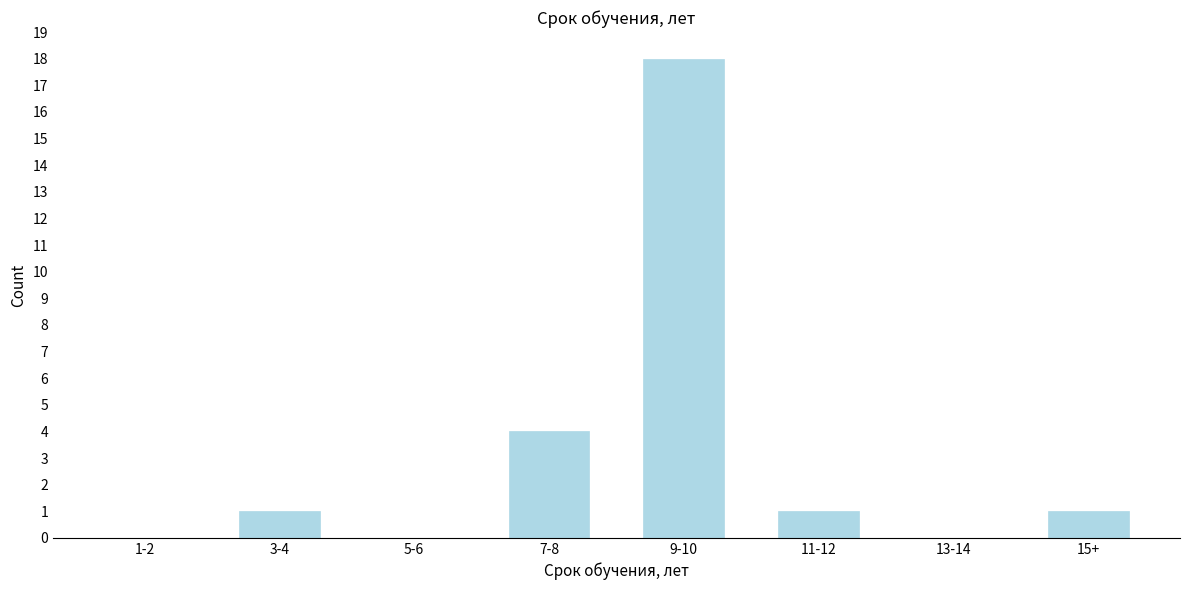

Reading left to right, what are all the values shown in this chart?

1-2=0	3-4=1	5-6=0	7-8=4	9-10=18	11-12=1	13-14=0	15+=1